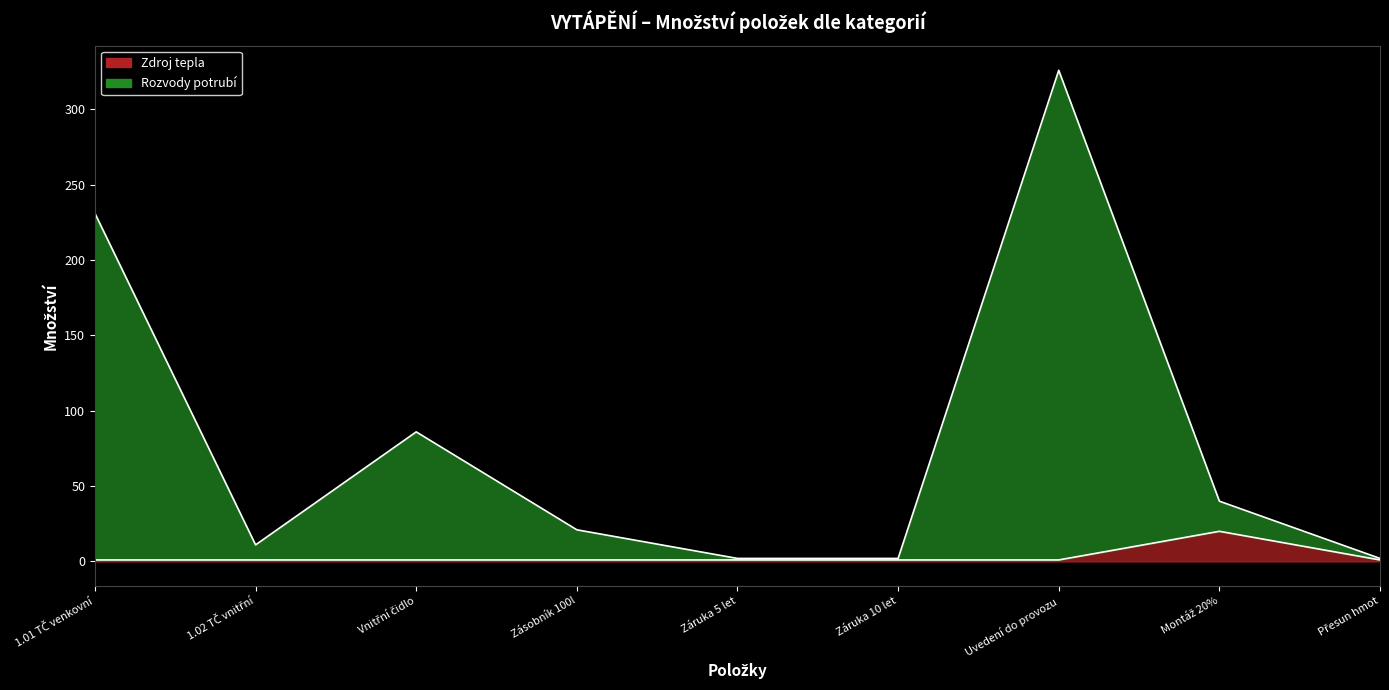

Reading left to right, extract all data points from this chart.

Zdroj tepla: 1	1	1	1	1	1	1	20	1
Rozvody potrubí: 231	11	86	21	2	2	326	40	2